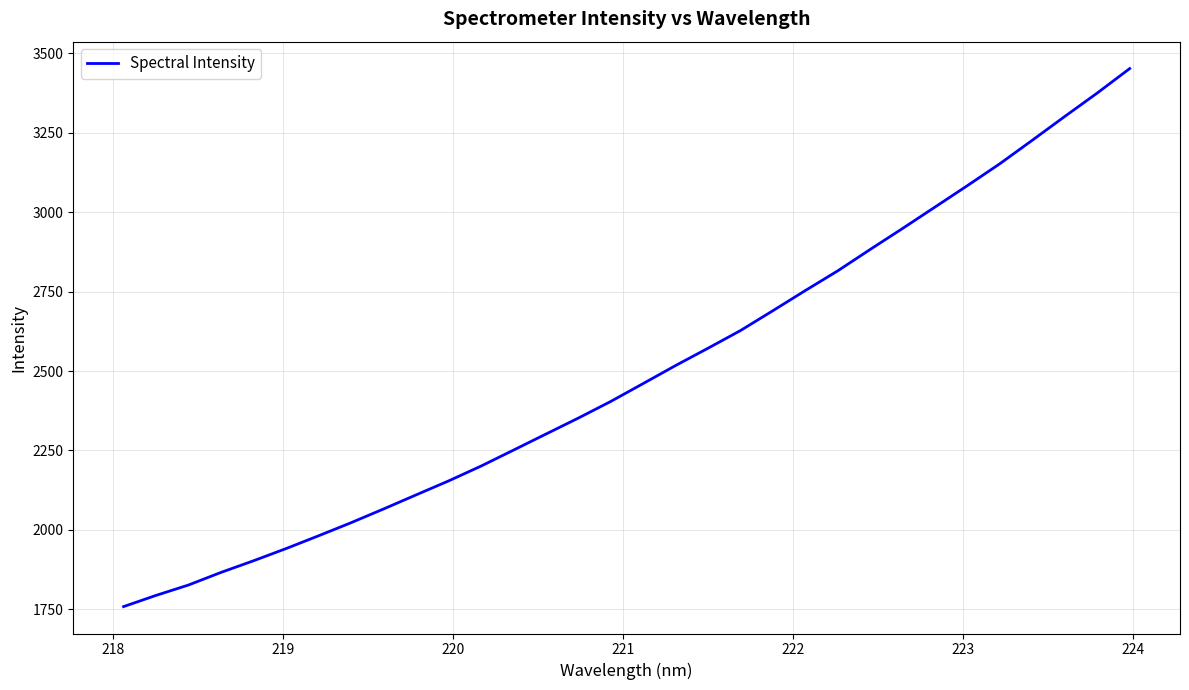

What is the difference between the maximum and minimum values?

1693.9